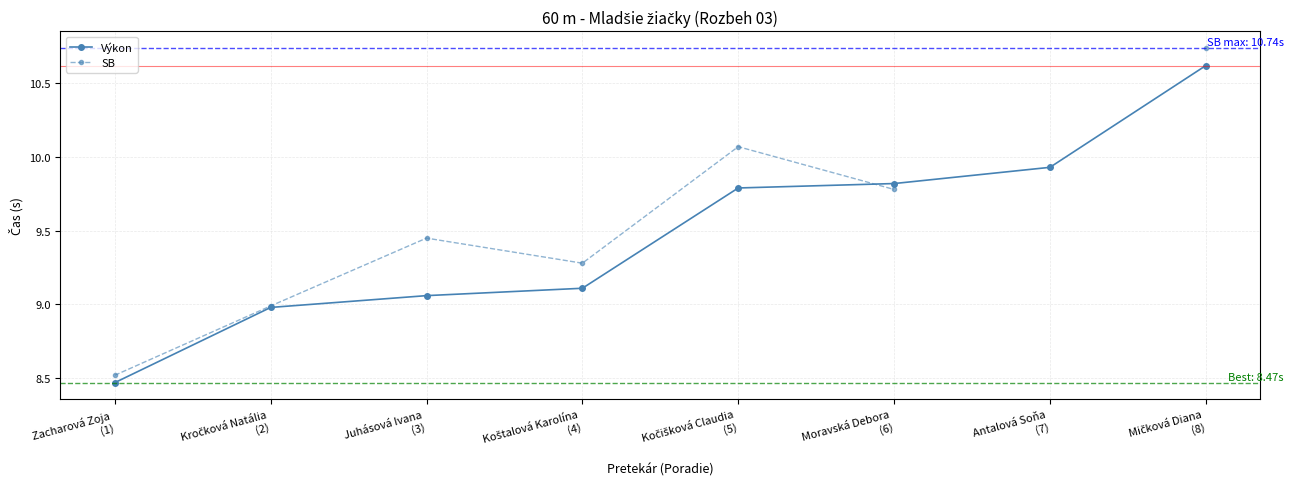

What is the smallest value displayed?

8.5